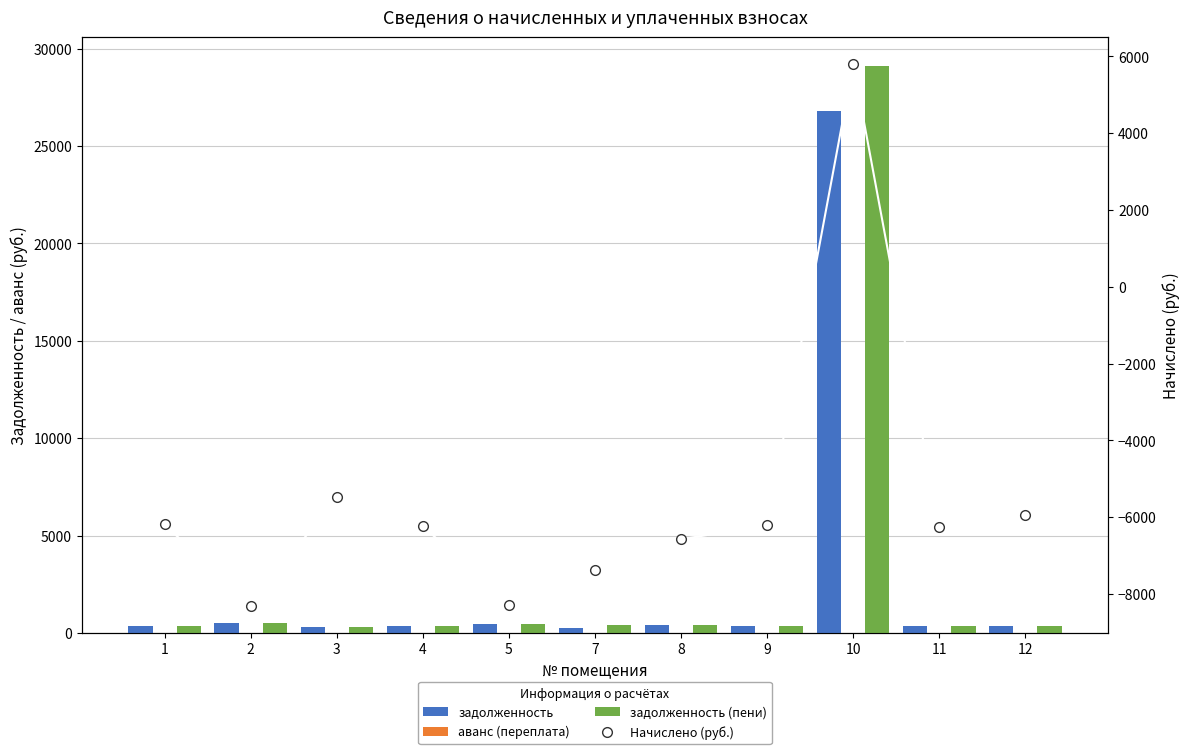

What is the difference between the Начислено (руб.) values at 11 and 5?

2017.8